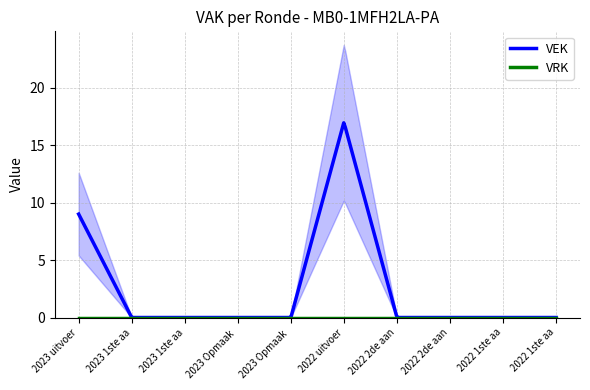

At 2022 1ste aanpassing – ontwerp, list the series in order from smallest to largest.

VEK, VRK